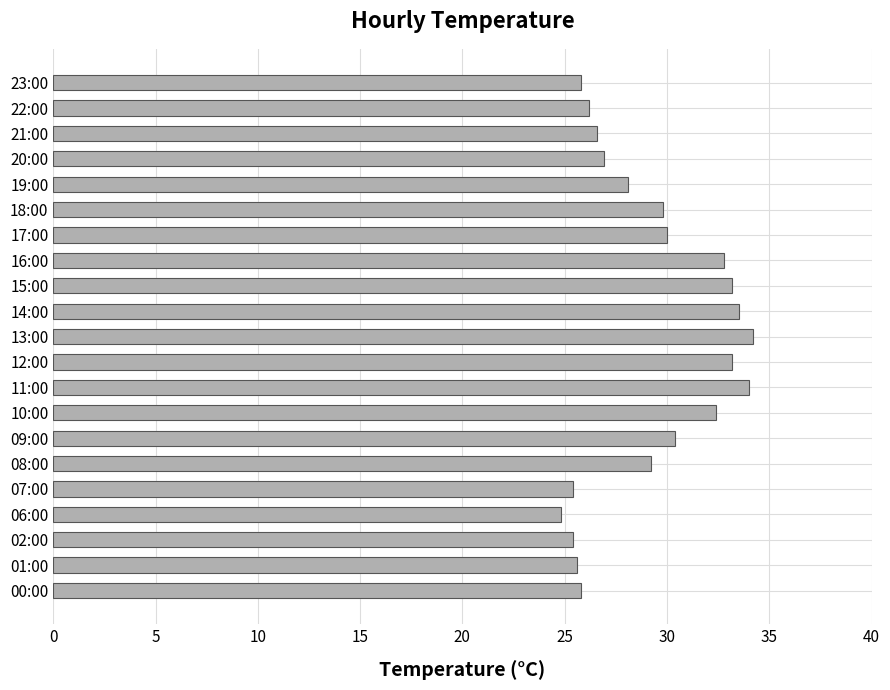

True or false: the data shows 33.2 at 12:00.

True